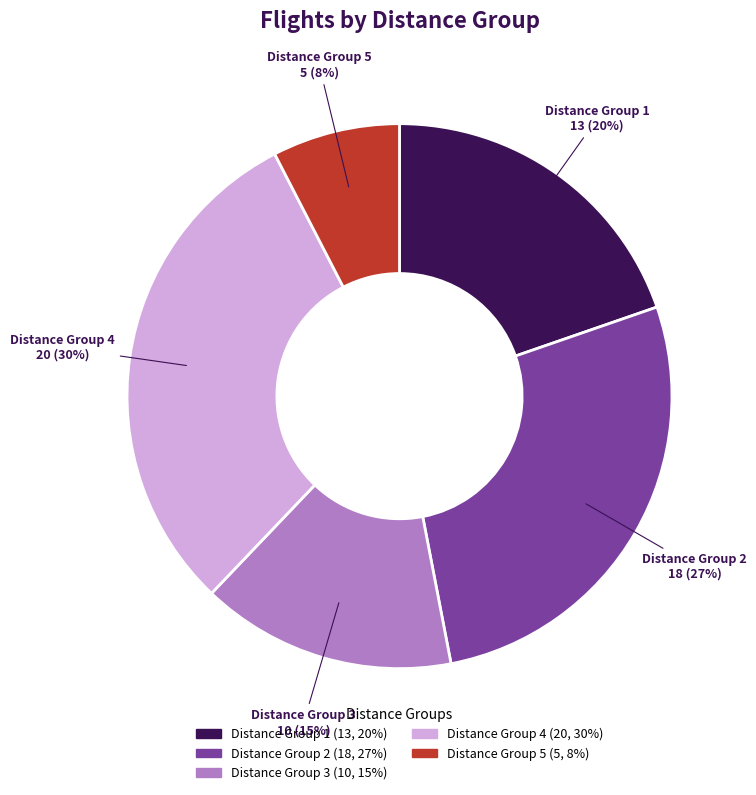

Combined, do Distance Group 3 and Distance Group 2 account for over 50%?

No